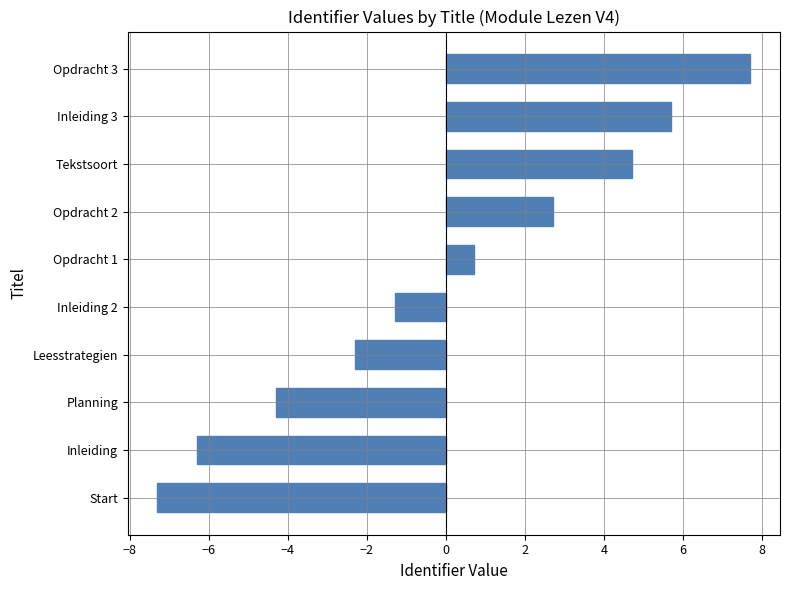

List the labels in order of value, largest first.

Opdracht 3, Inleiding 3, Tekstsoort, Opdracht 2, Opdracht 1, Inleiding 2, Leesstrategien, Planning, Inleiding, Start